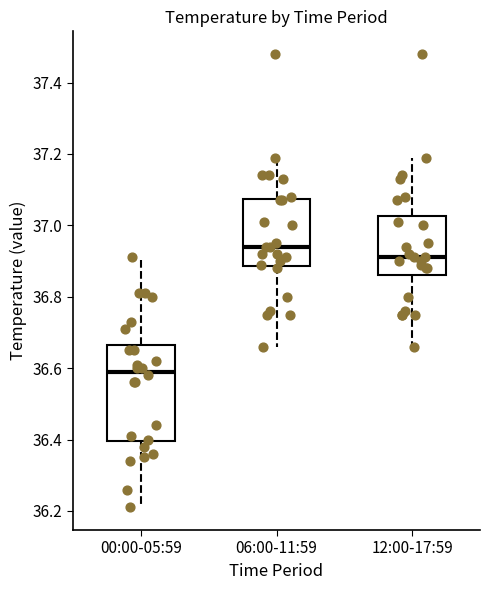

Where is the upper edge of the box for 06:00-11:59 on the y-axis? The values are not printed on the chart, so give them approximately, as read against the axis.

37.08